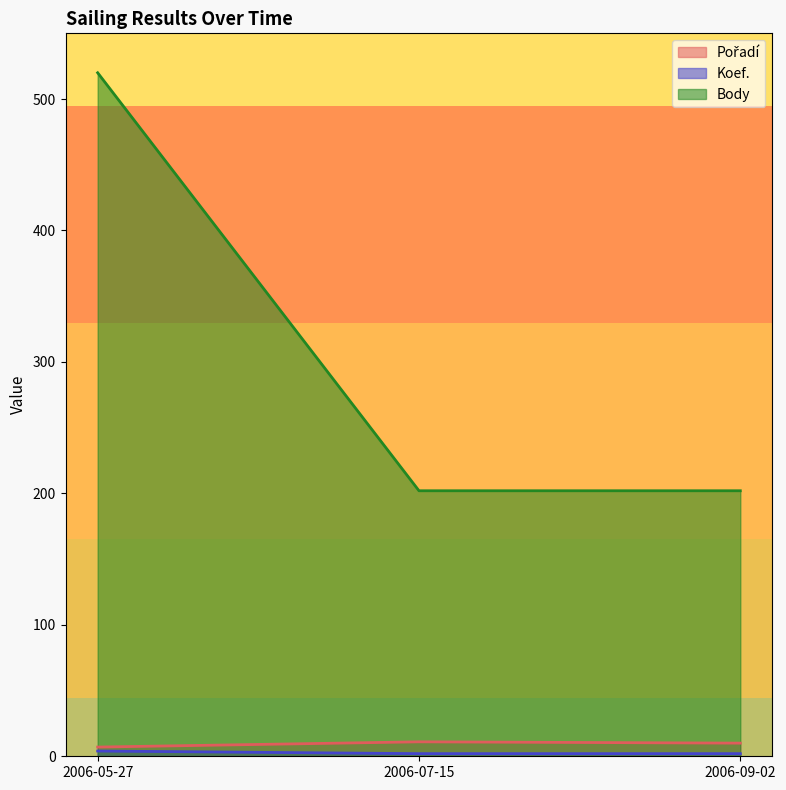

True or false: Body has a value of 202 at 2006-09-02.

True